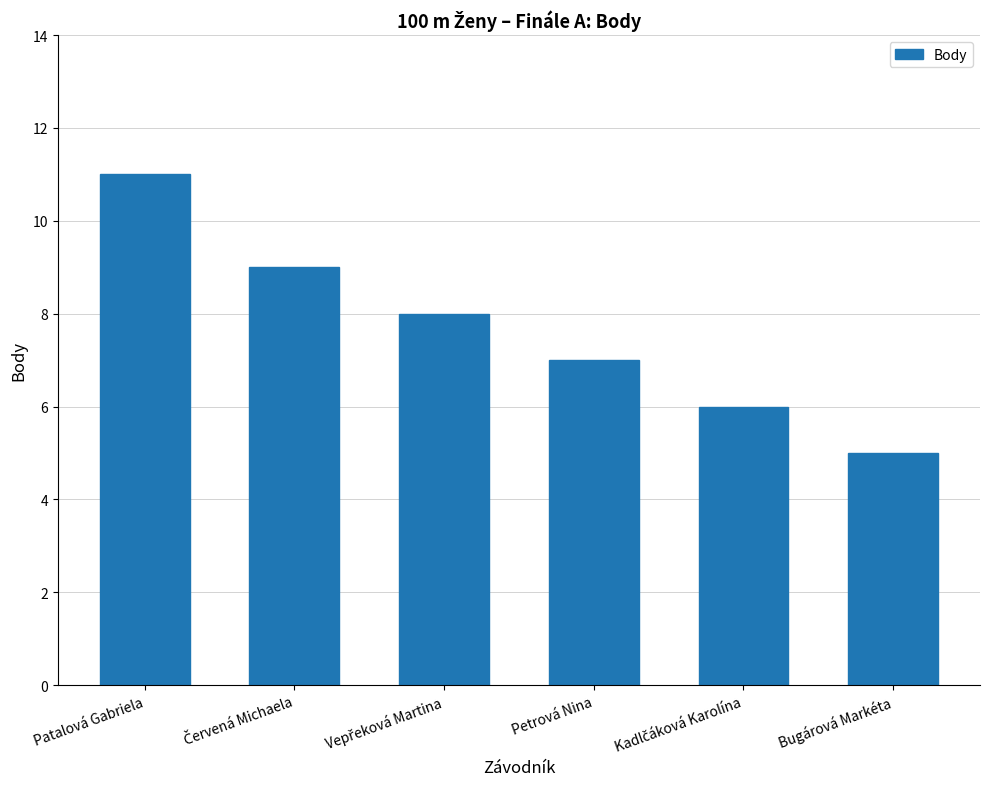

How many series are shown in this chart?

1